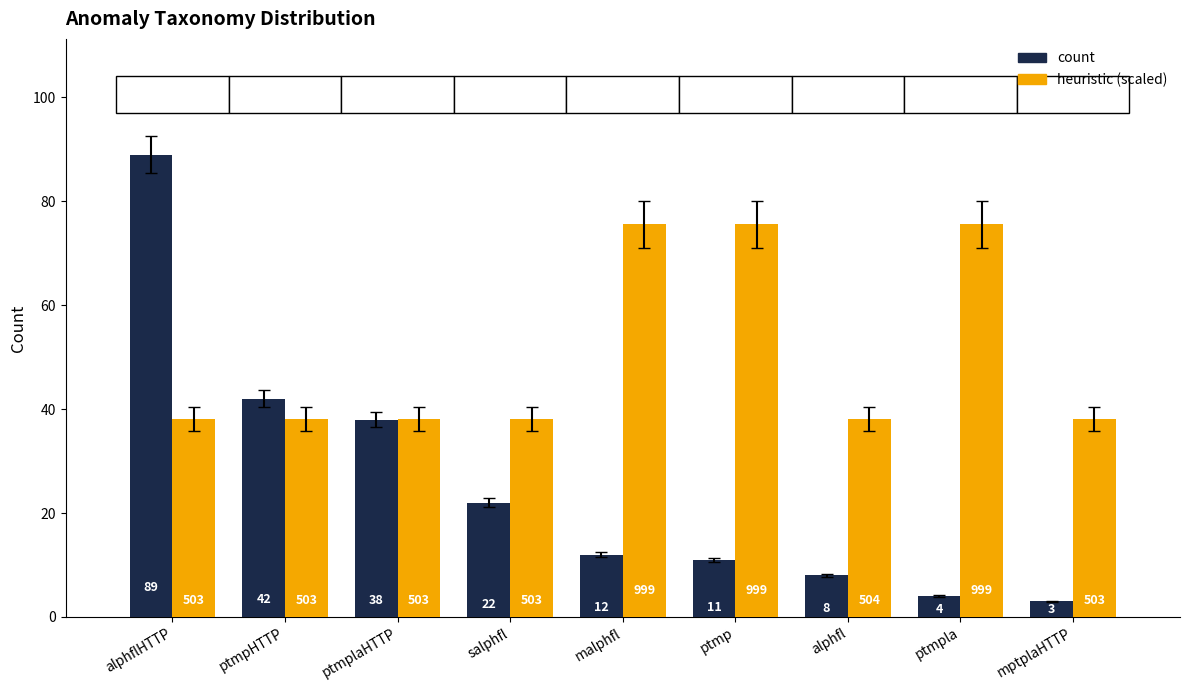

At which category is the sum across all series the highest?

alphflHTTP